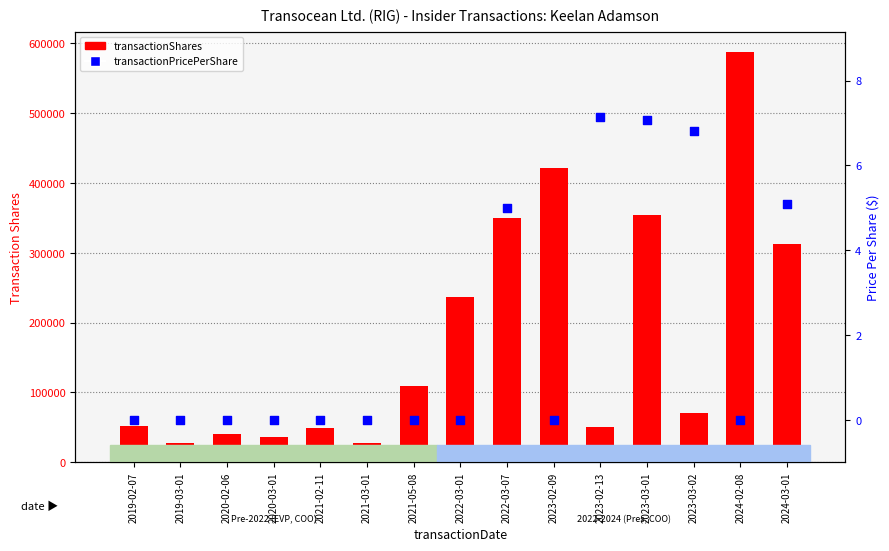

What are all the series names shown in the legend?

transactionShares, transactionPricePerShare